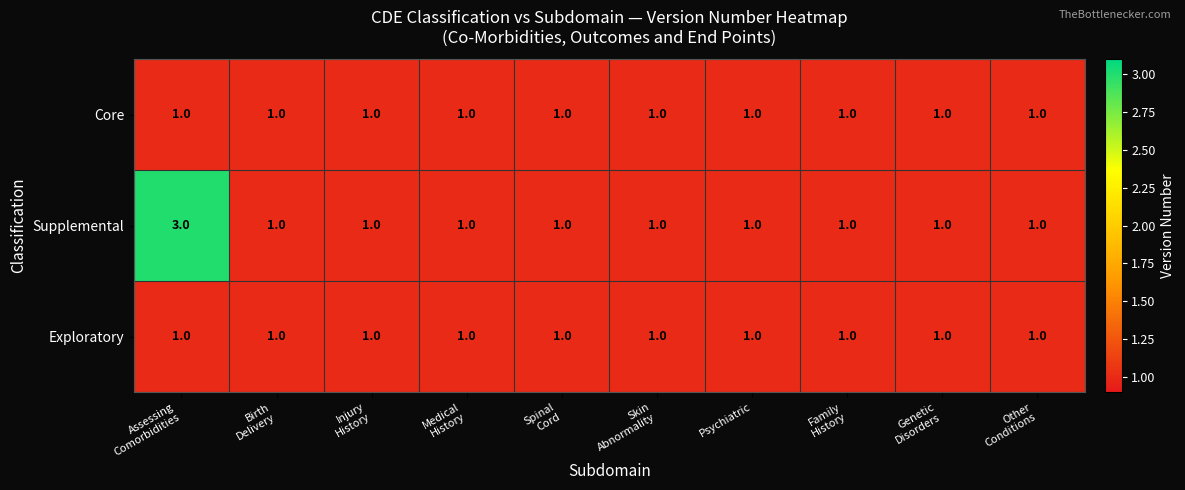

Reading left to right, what are all the values shown in this chart?

Core: 1	1	1	1	1	1	1	1	1	1
Supplemental: 3	1	1	1	1	1	1	1	1	1
Exploratory: 1	1	1	1	1	1	1	1	1	1